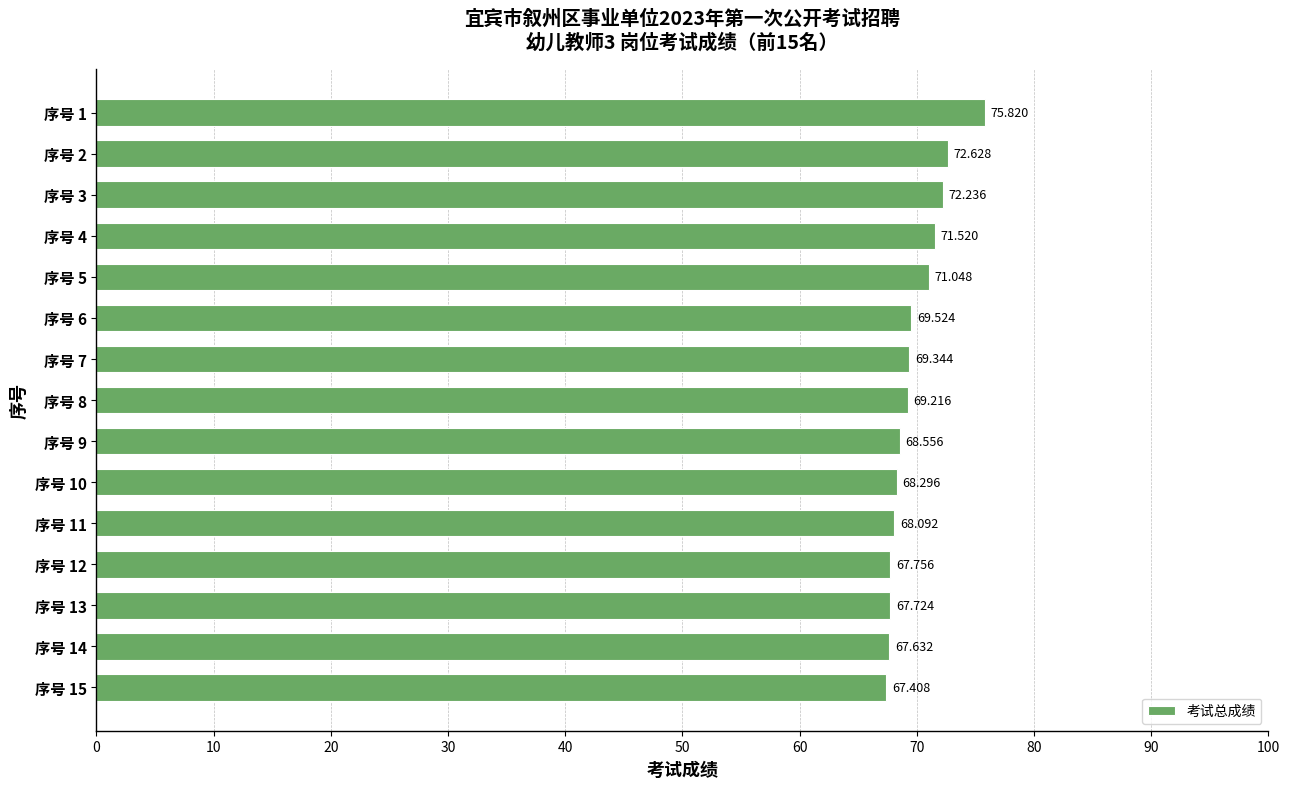

At which category does the chart reach its peak across all series?

序号 1